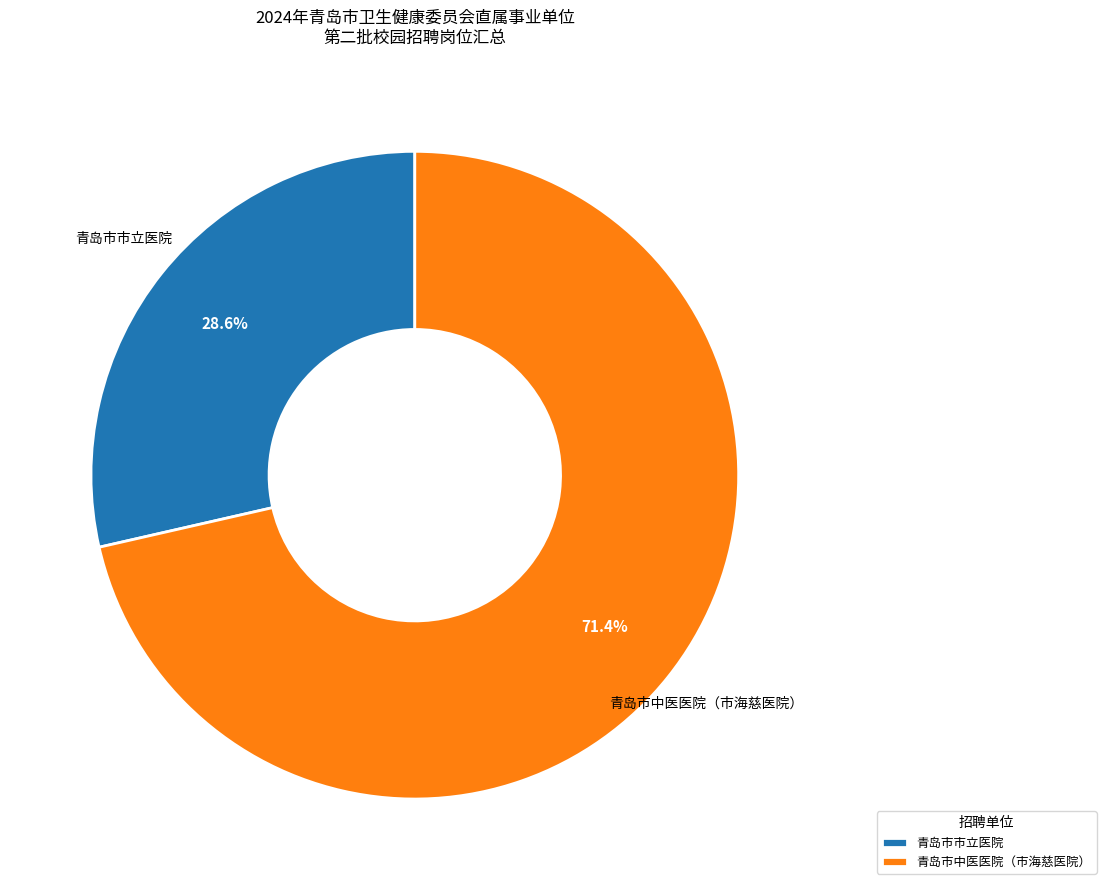

To the nearest percent, what portion does 青岛市市立医院 represent?

29%